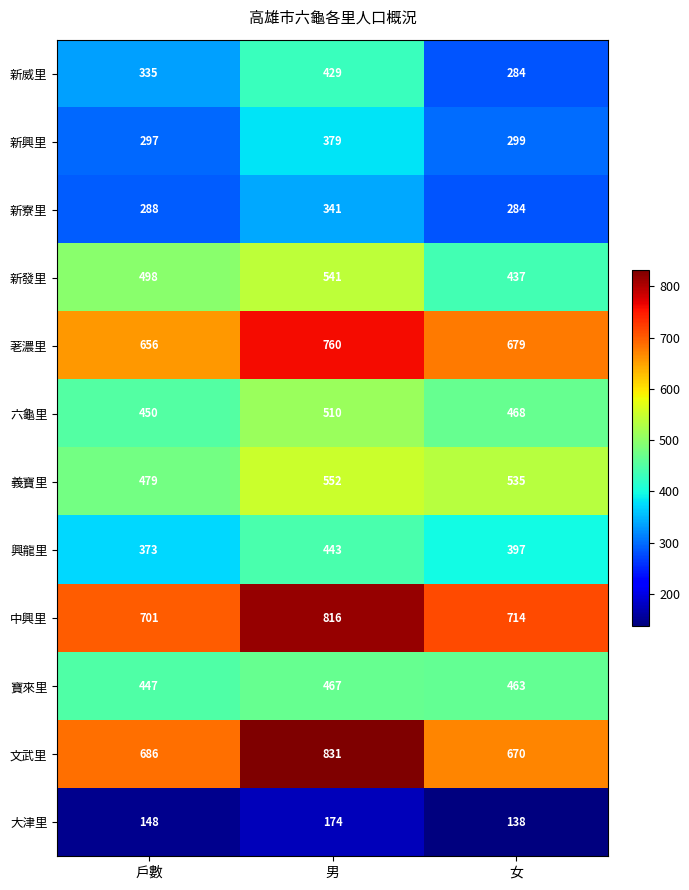

At how many categories does at least one series exceed 299?

3